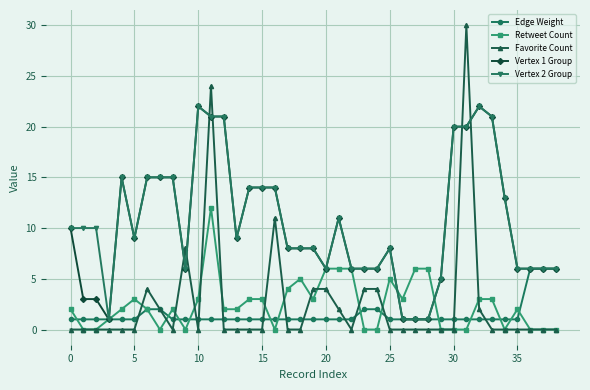

Does the chart display data point markers on the line(s)?

Yes